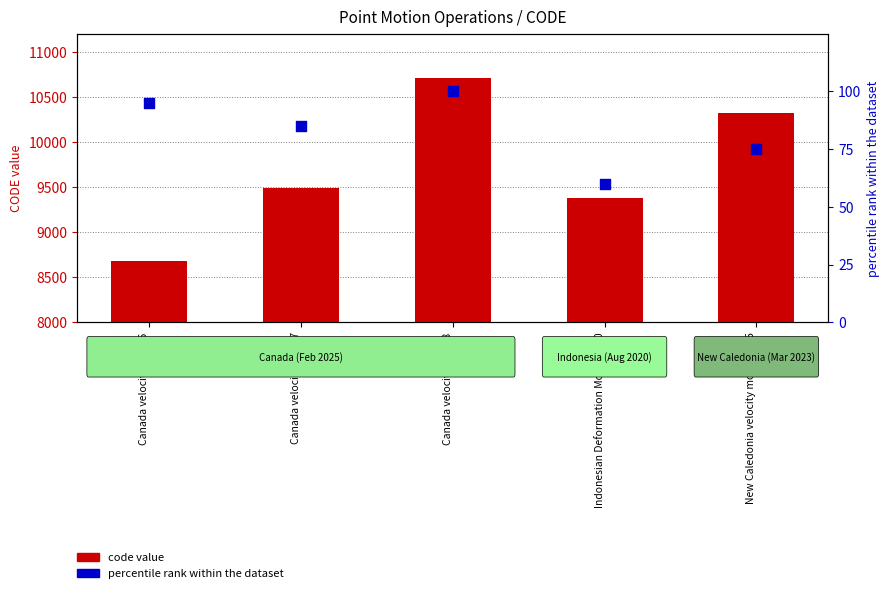

At which category is the sum across all series the highest?

Canada velocity grid v8